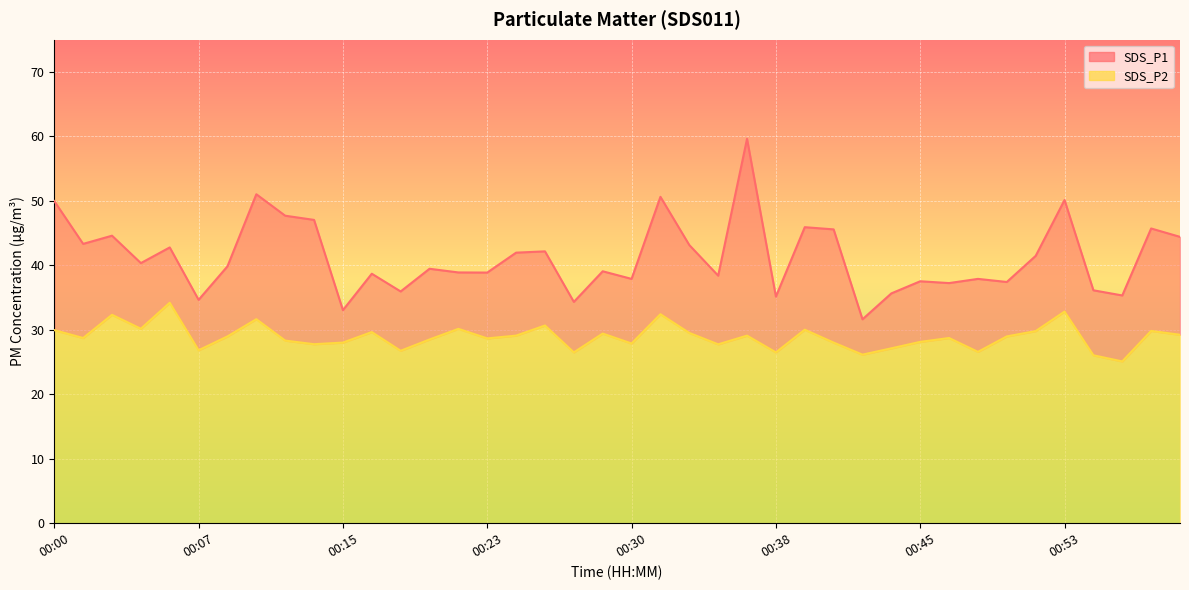

True or false: SDS_P1 has more than 1 points higher than both neighbors.

True